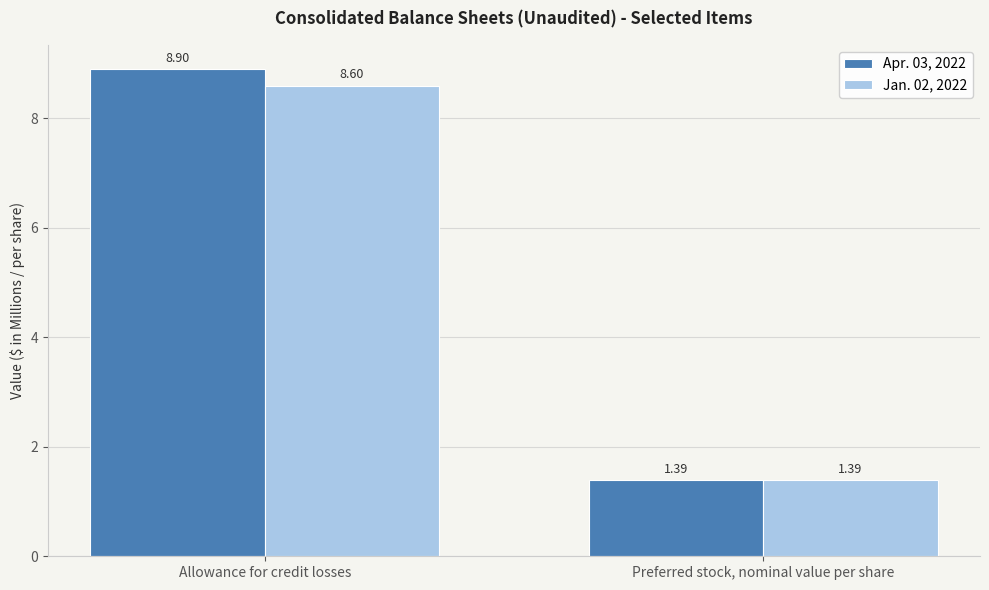

Which category has the highest value in the Jan. 02, 2022 series?

Allowance for credit losses